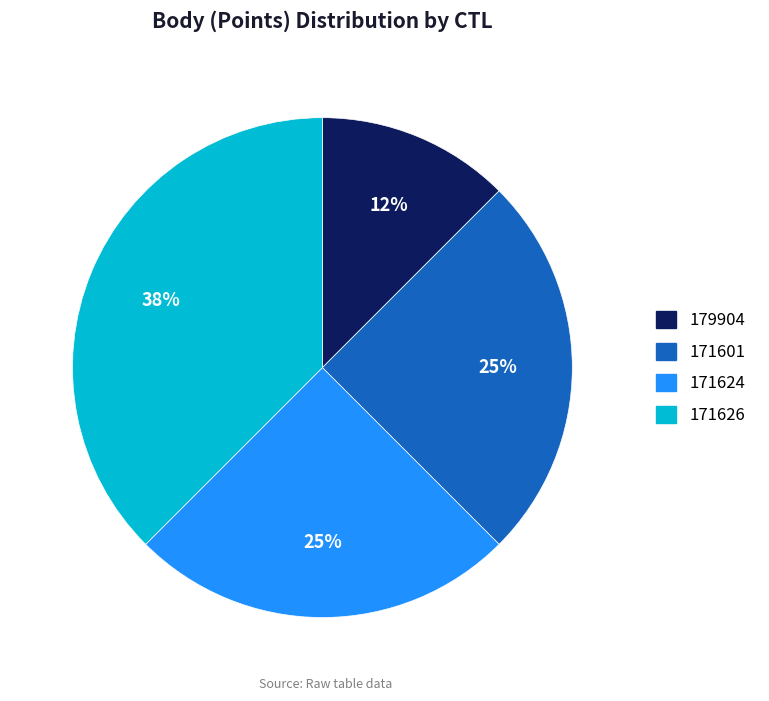

Between 171626 and 171624, which is larger?

171626